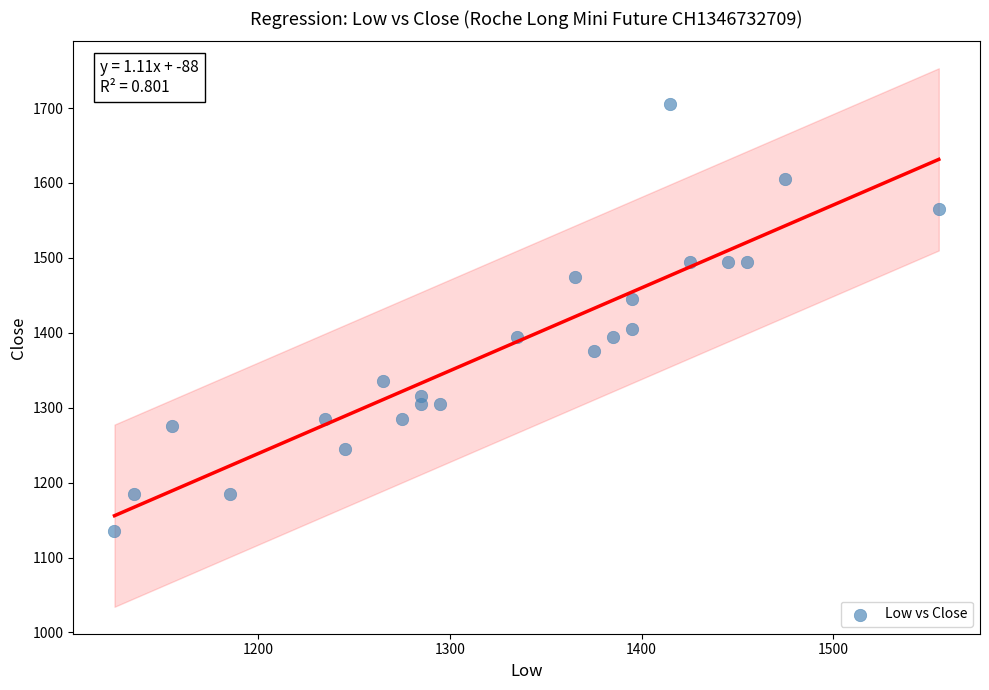

What is the range of Y values (max minus min)?

570